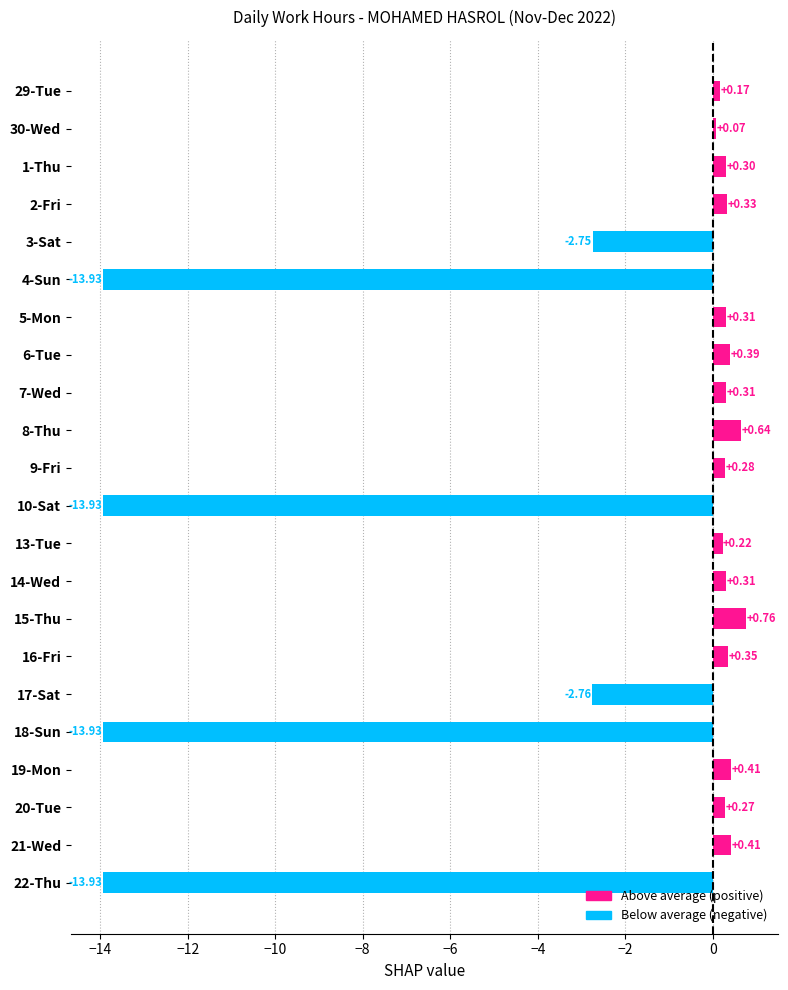

What is the difference between the maximum and minimum values?

14.7